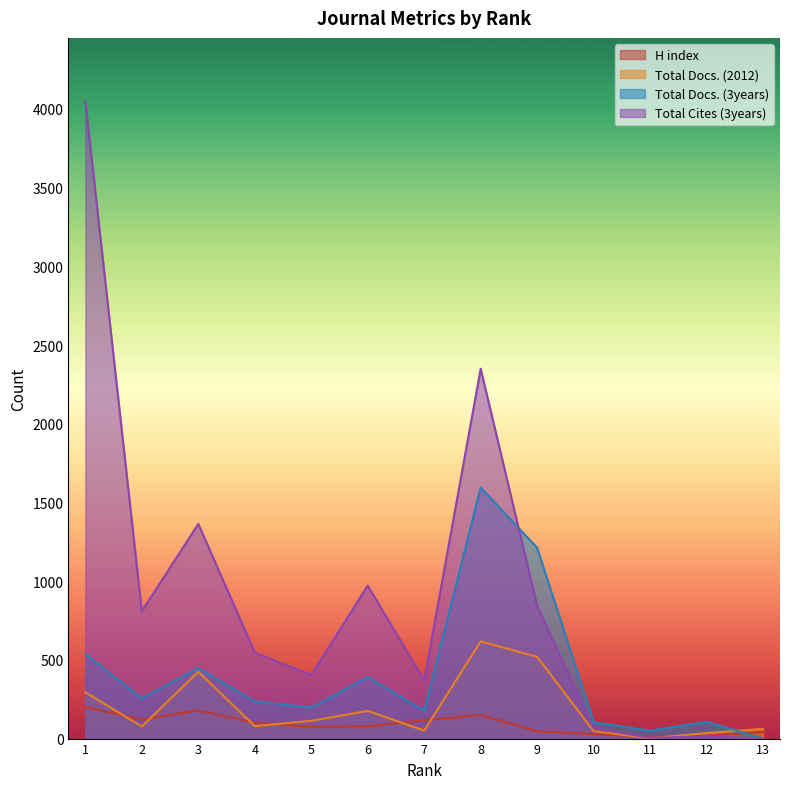

What is the spread (max minus min) of values at 3?

1185